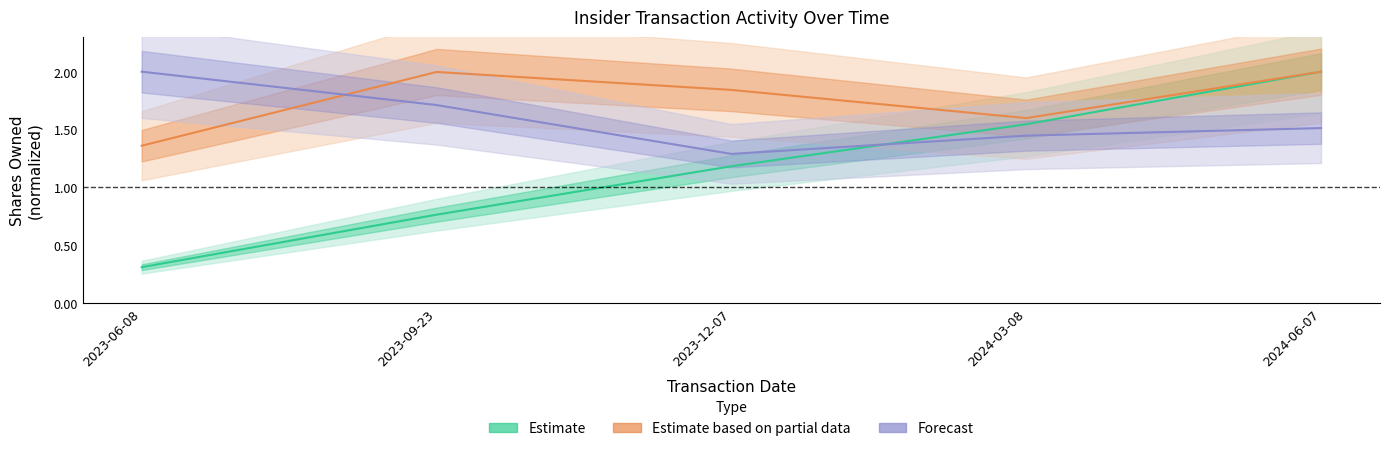

True or false: Estimate based on partial data has a value of 0.5 at 2023-09-23.

False